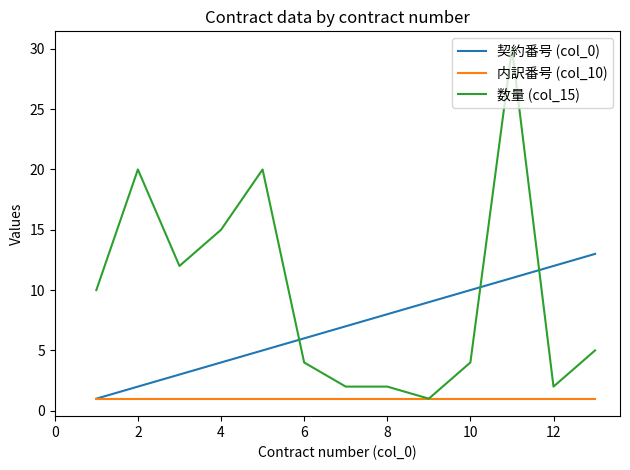

Which series has the largest total across all categories?

数量 (col_15)